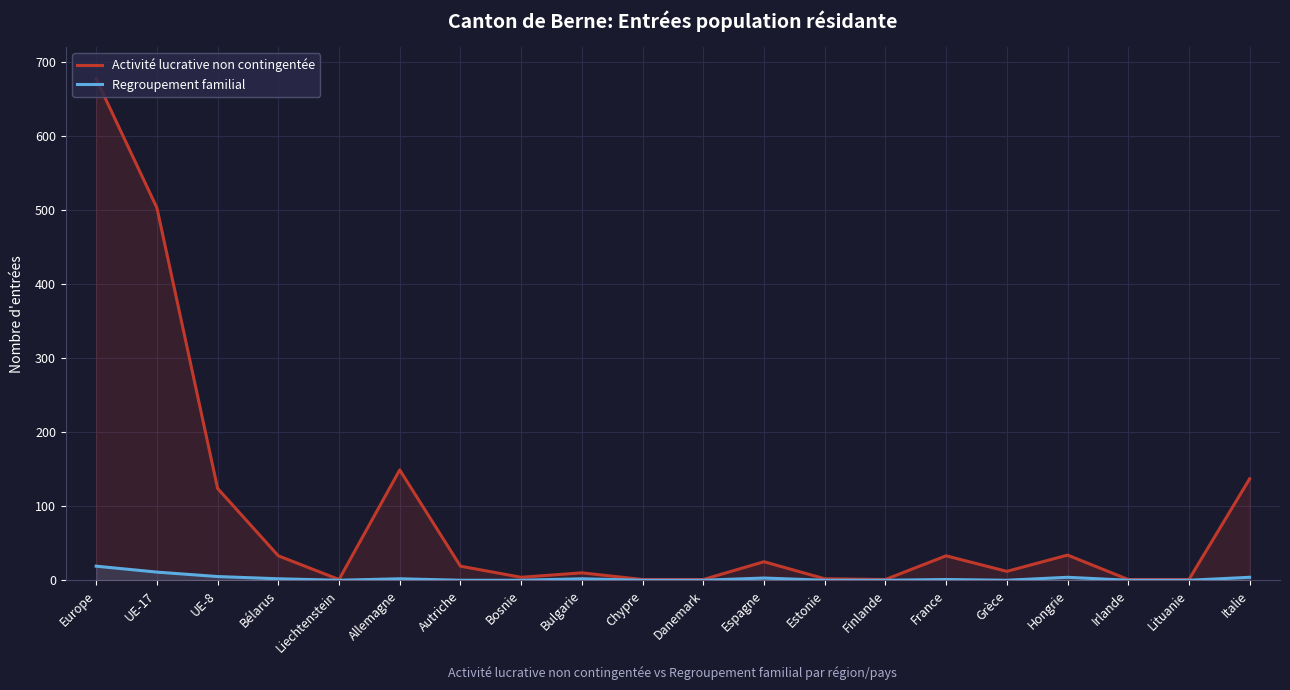

What is the label of the 19th point from the left?

Lituanie